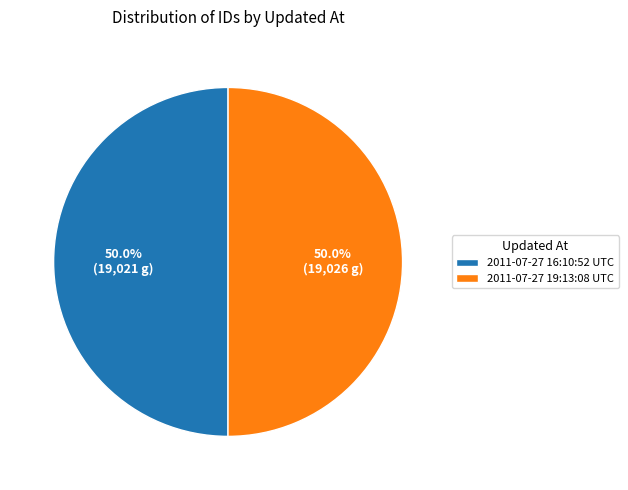

How many slices are in this pie chart?

2